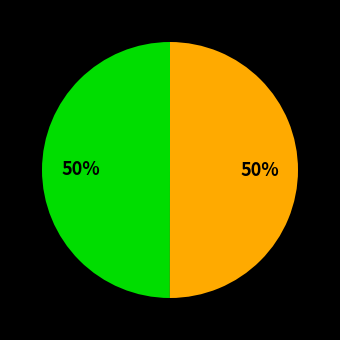

To the nearest percent, what is the average slice percentage?

50%